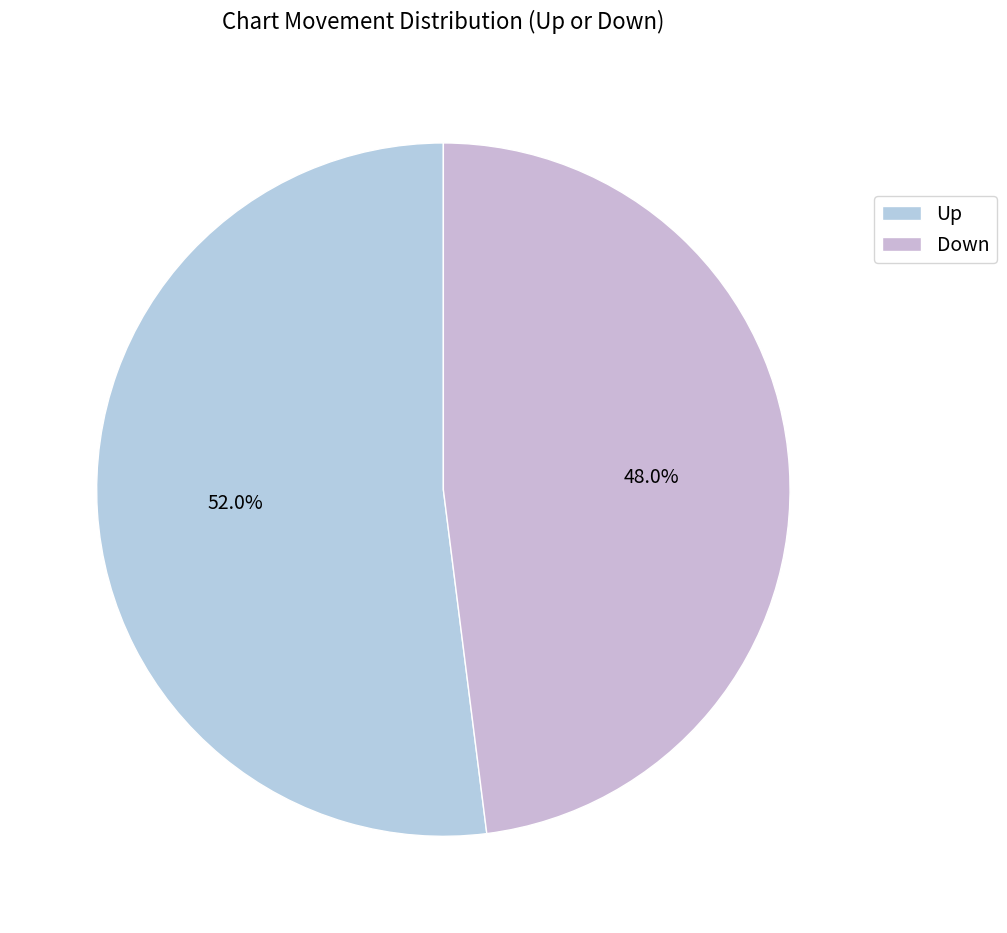

How many segments does this pie chart have?

2